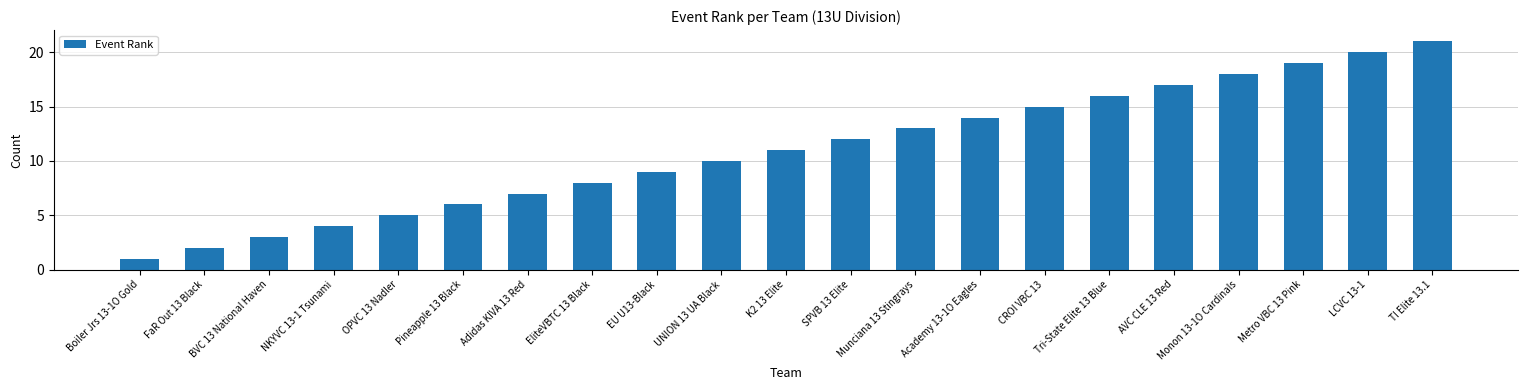

True or false: the data shows 13 at Munciana 13 Stingrays.

True